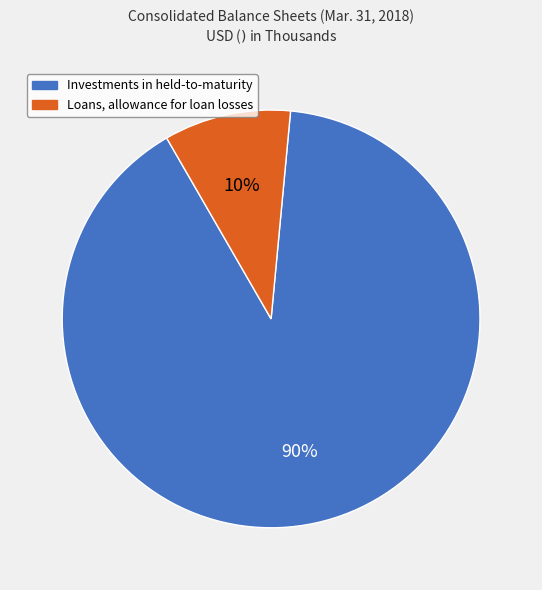

Which has a higher value, Loans, allowance for loan losses or Investments in held-to-maturity?

Investments in held-to-maturity